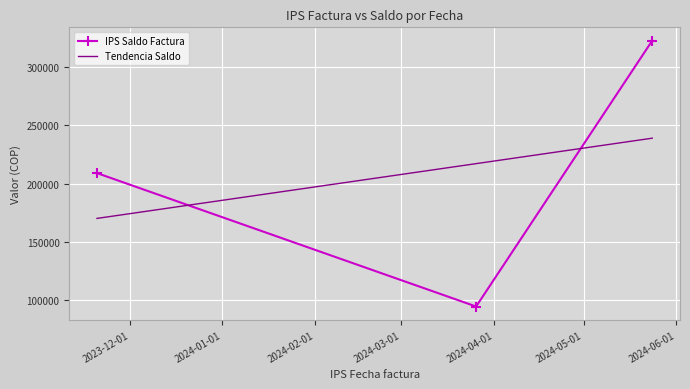

What is the minimum value shown in the chart?

94560